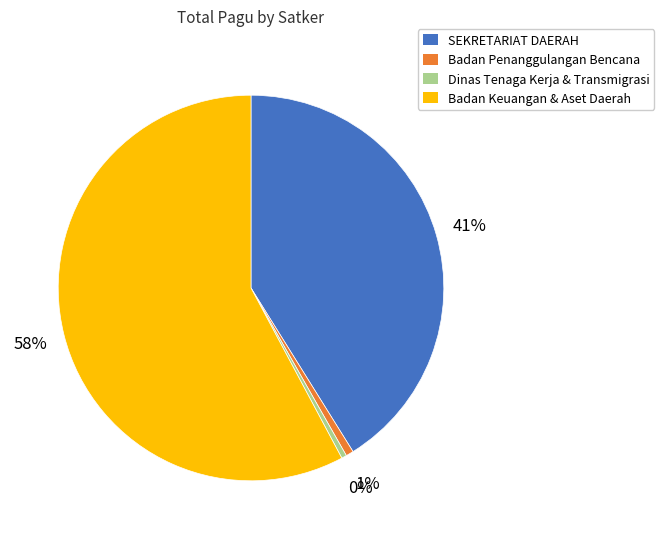

Is there any slice that represents more than half of the pie?

Yes